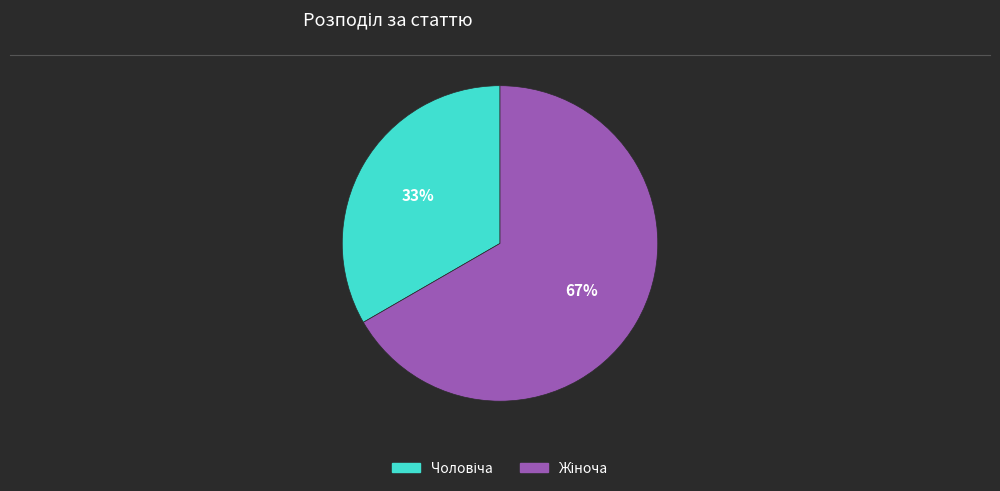

Is there any slice that represents more than half of the pie?

Yes